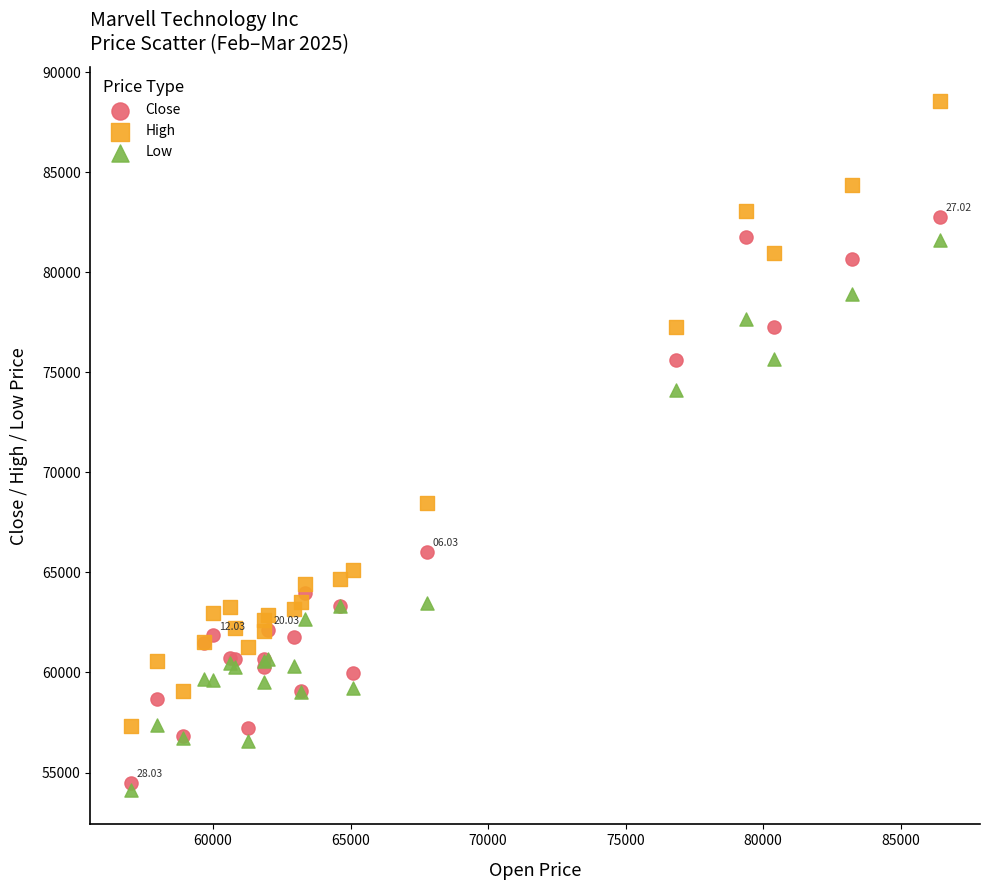

Which series contains the lowest Y value?

Low